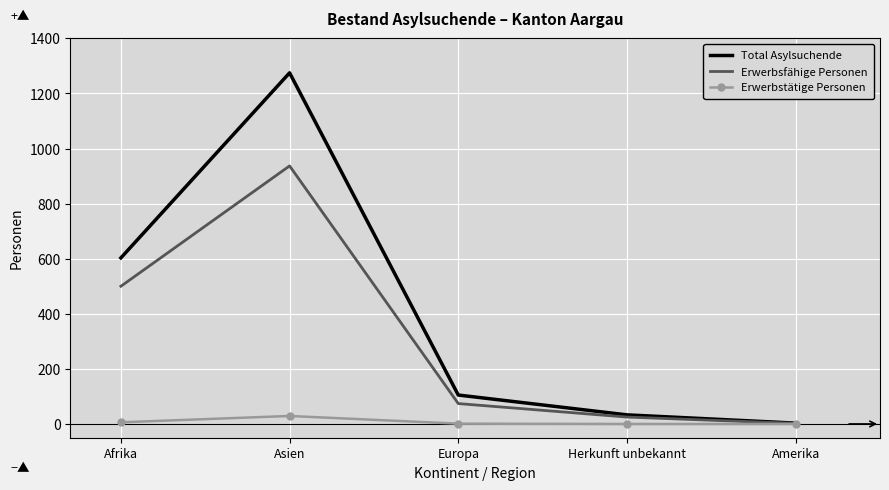

How many distinct data groups are displayed?

3